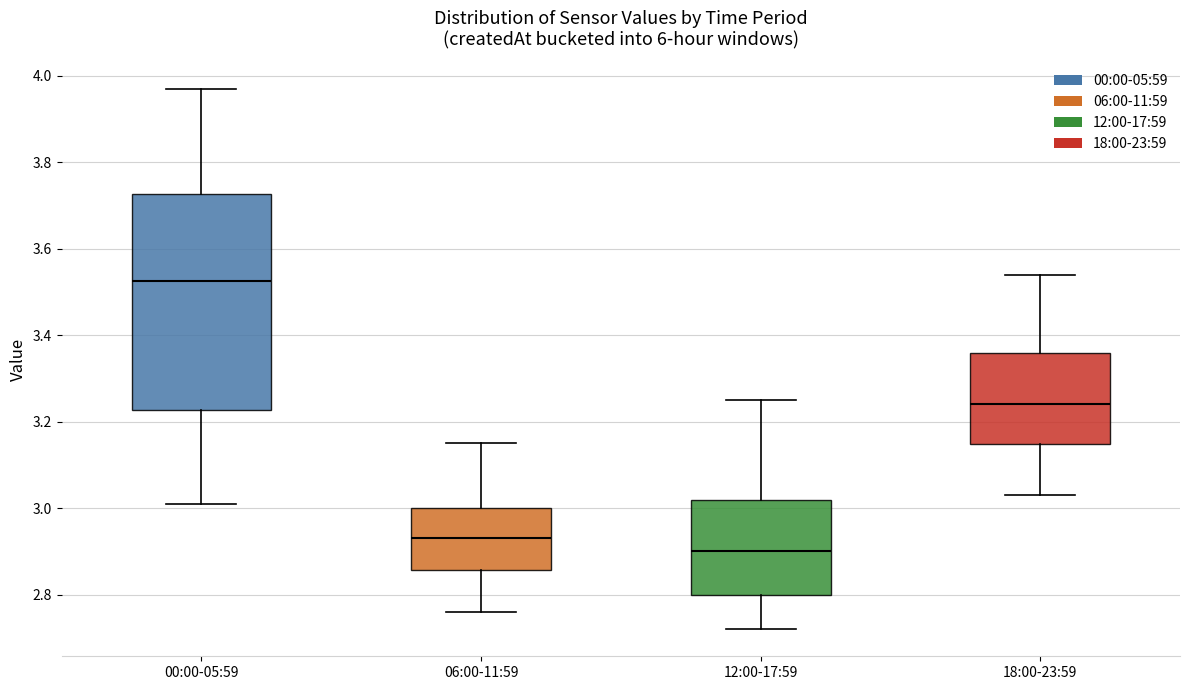

Which box has the highest median line?

00:00-05:59